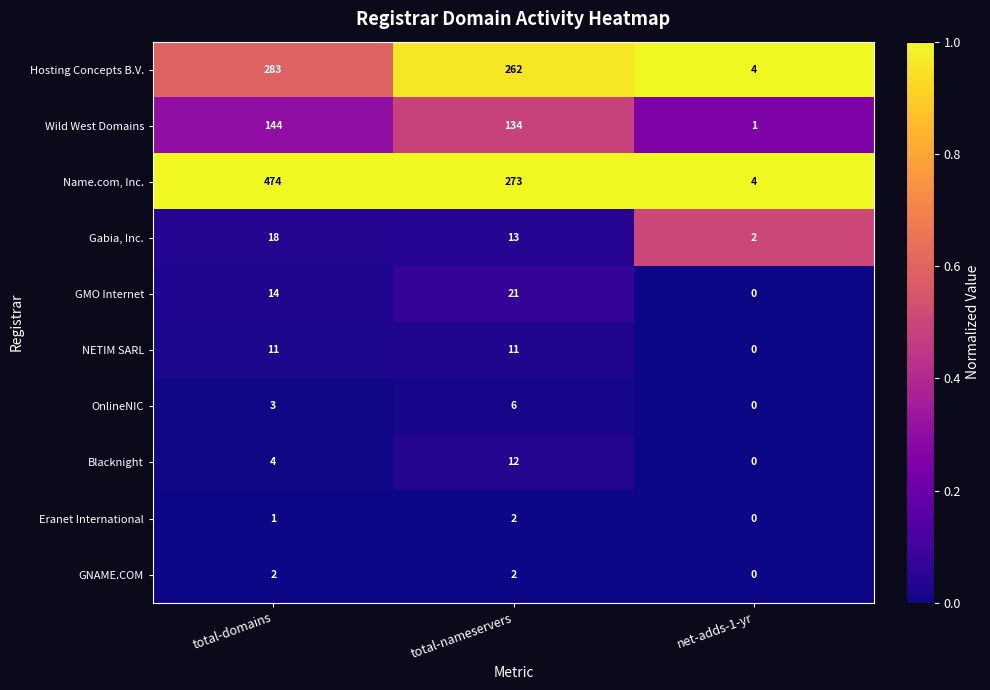

At which category is the sum across all series the highest?

total-domains